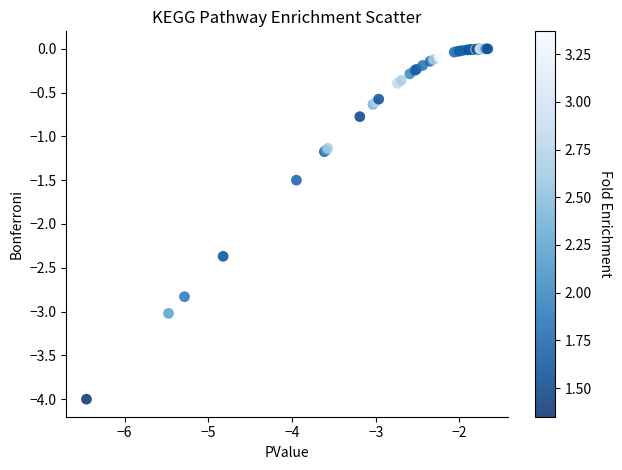

What Y value in the scatter plot is closest to -2?

-2.4